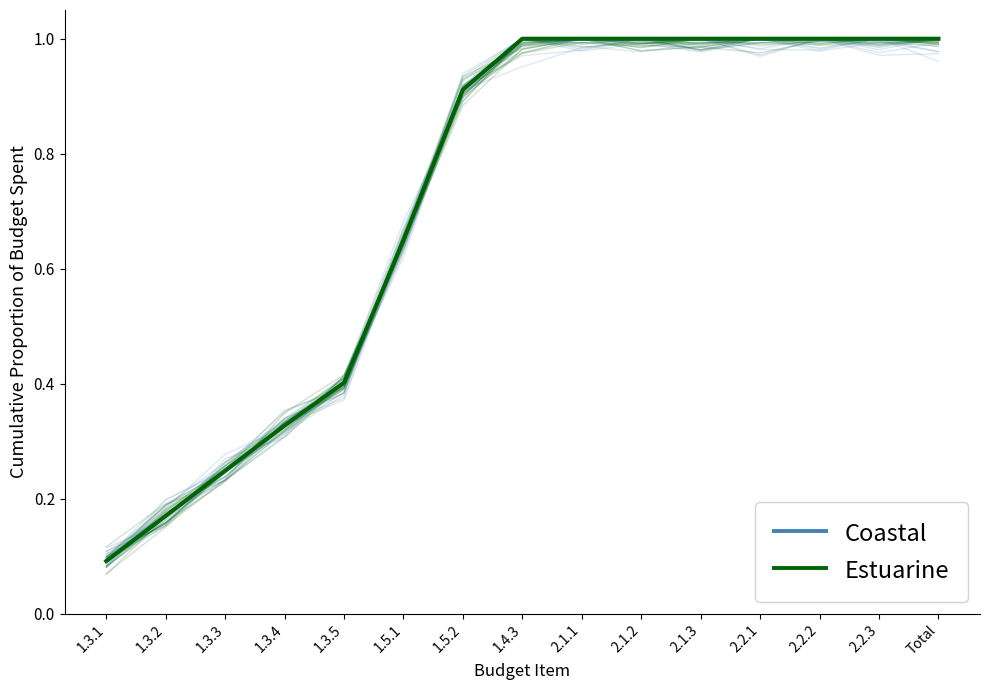

What is the average value of the Coastal series?

0.7